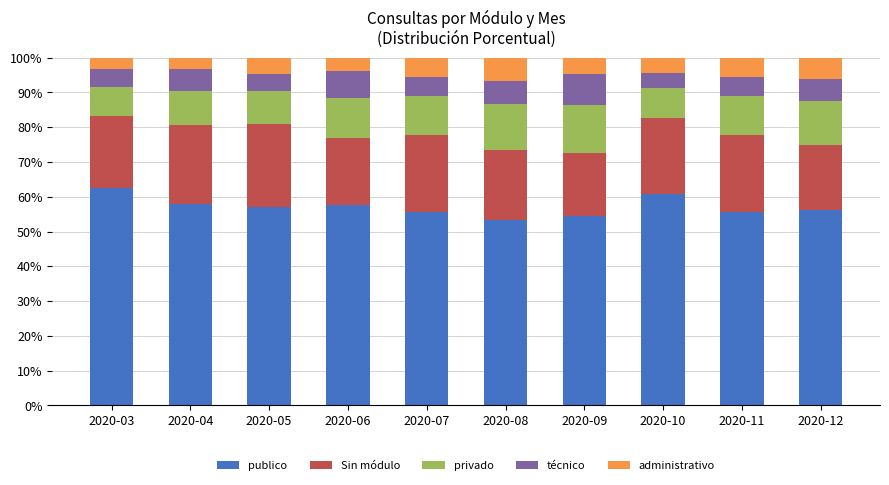

How many data points does each series have?

10